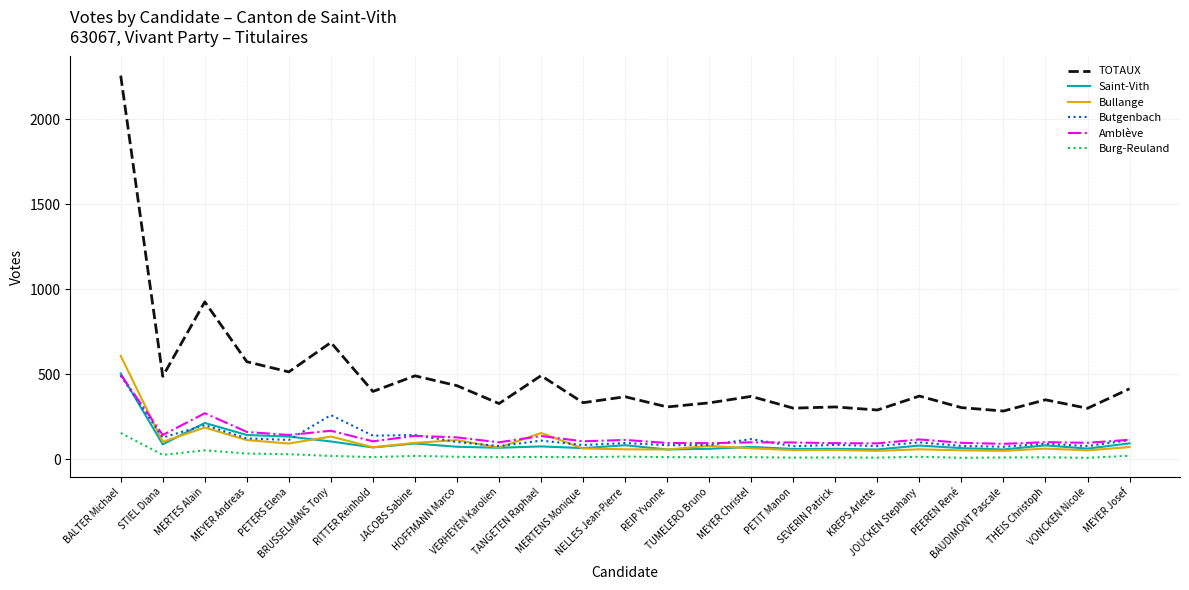

At which category does the chart reach its peak across all series?

BALTER Michael